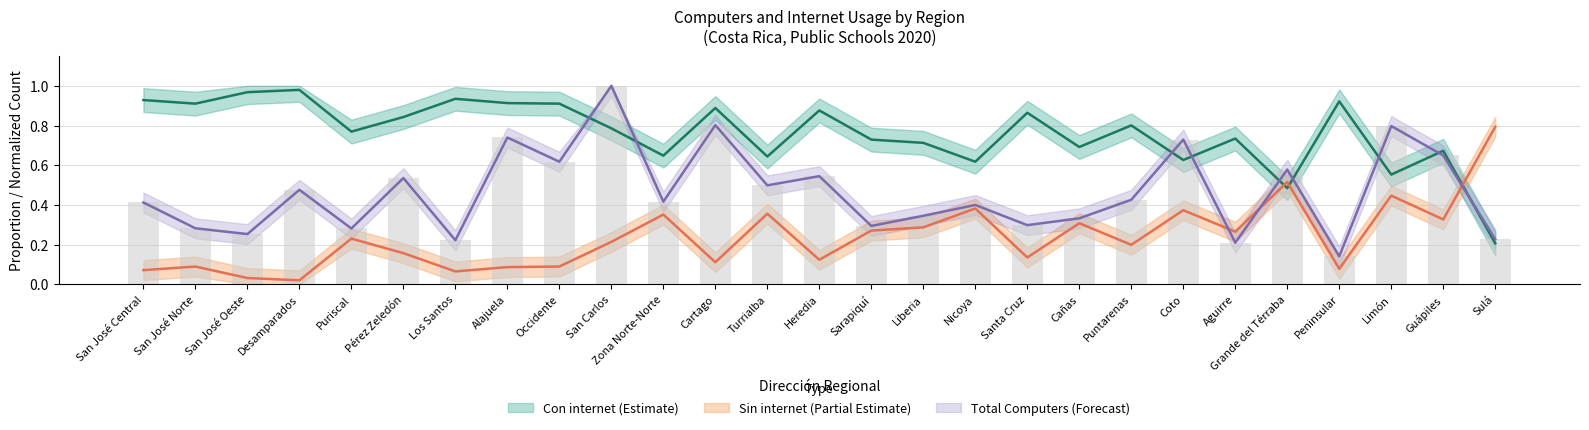

What is the value of the Total Computers bar at the 23rd from the left?

0.6